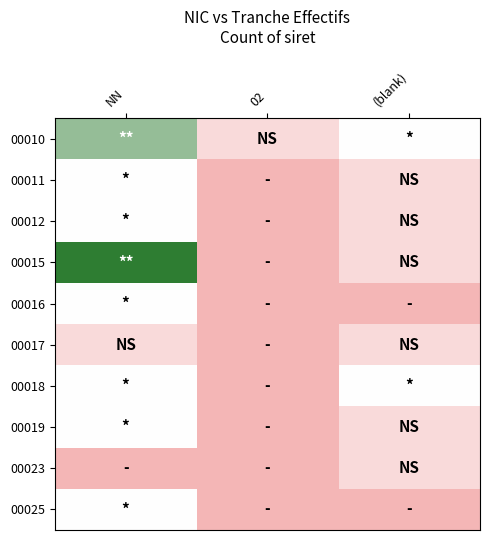

Which label corresponds to the largest value in the chart?

NN